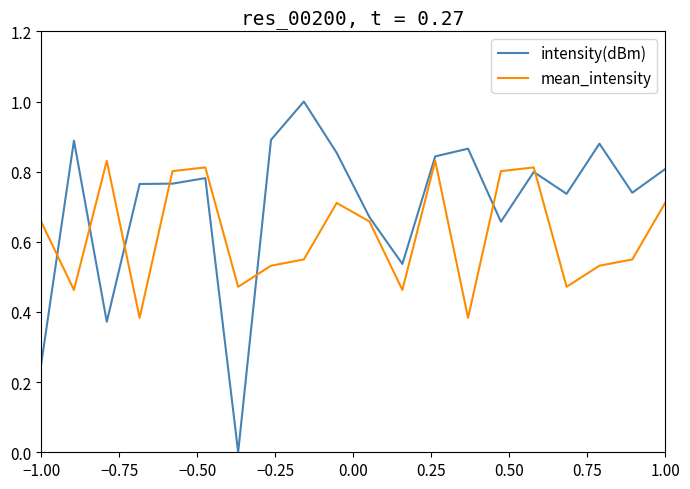

What are all the series names shown in the legend?

intensity(dBm), mean_intensity